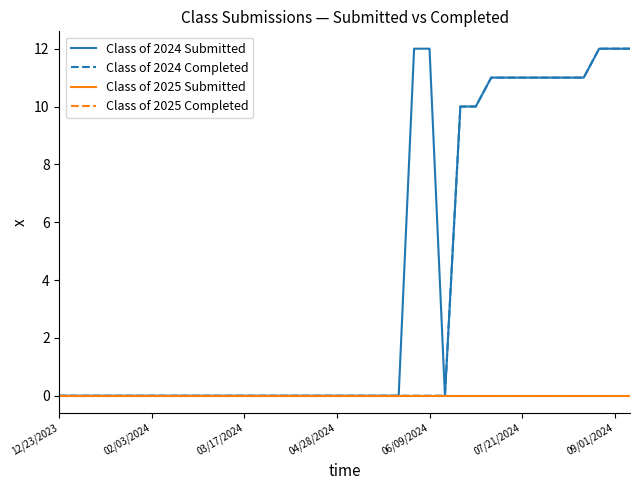

Does the chart have visible grid lines?

No